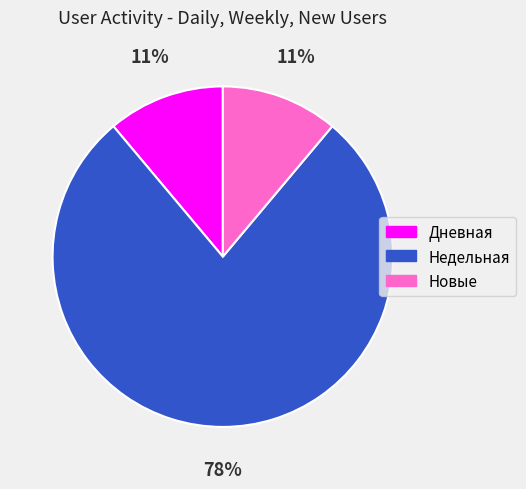

Count the number of slices in the pie.

3